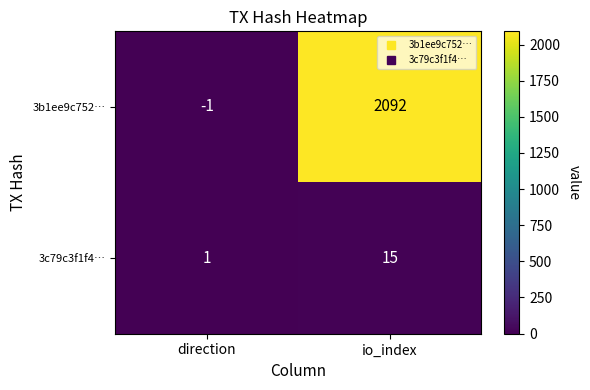

Which category has the lowest value across all series?

direction